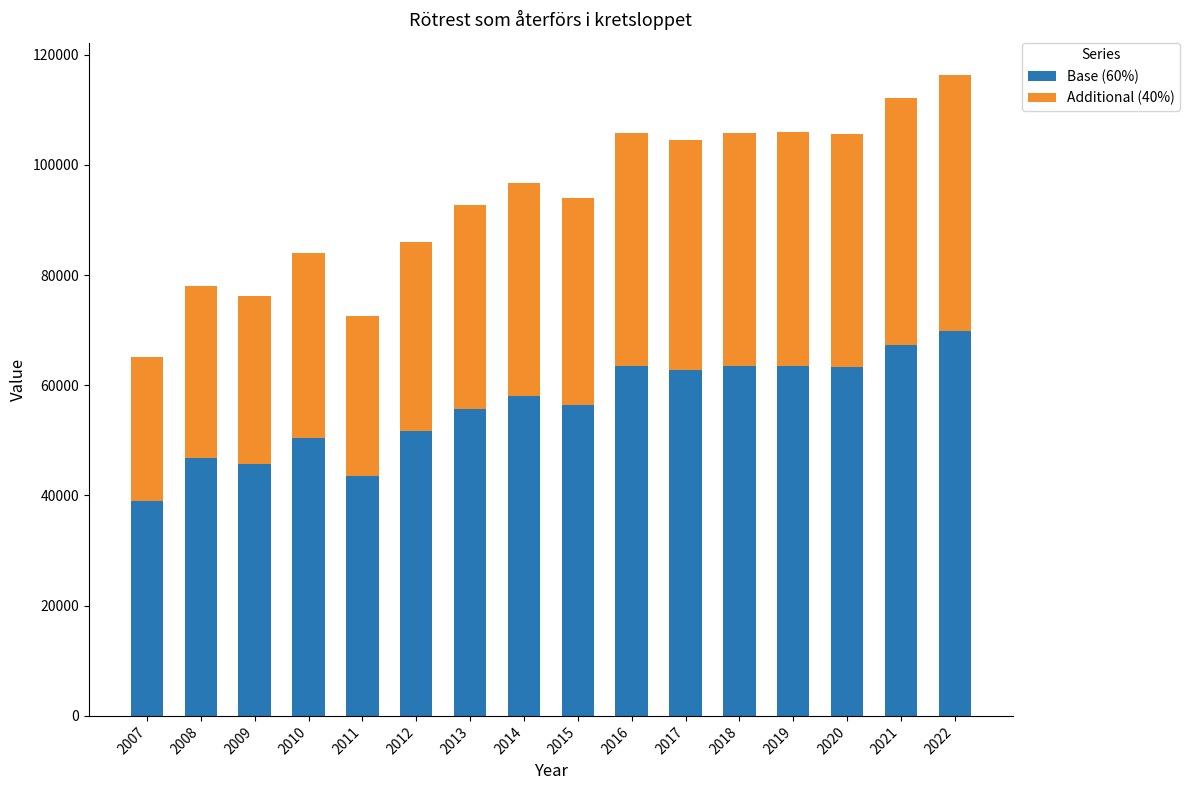

What is the total value across all series at 2009?

76204